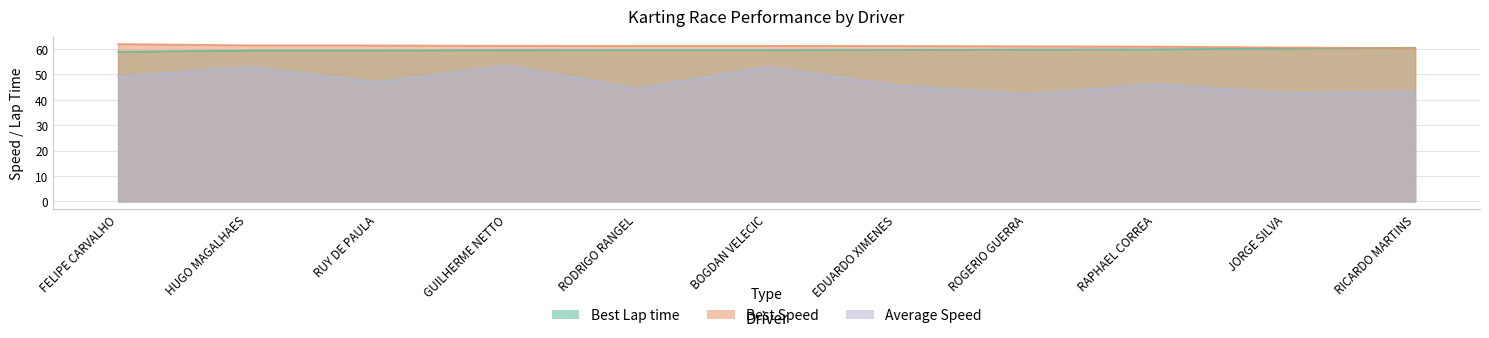

How many lines are shown in the chart?

3